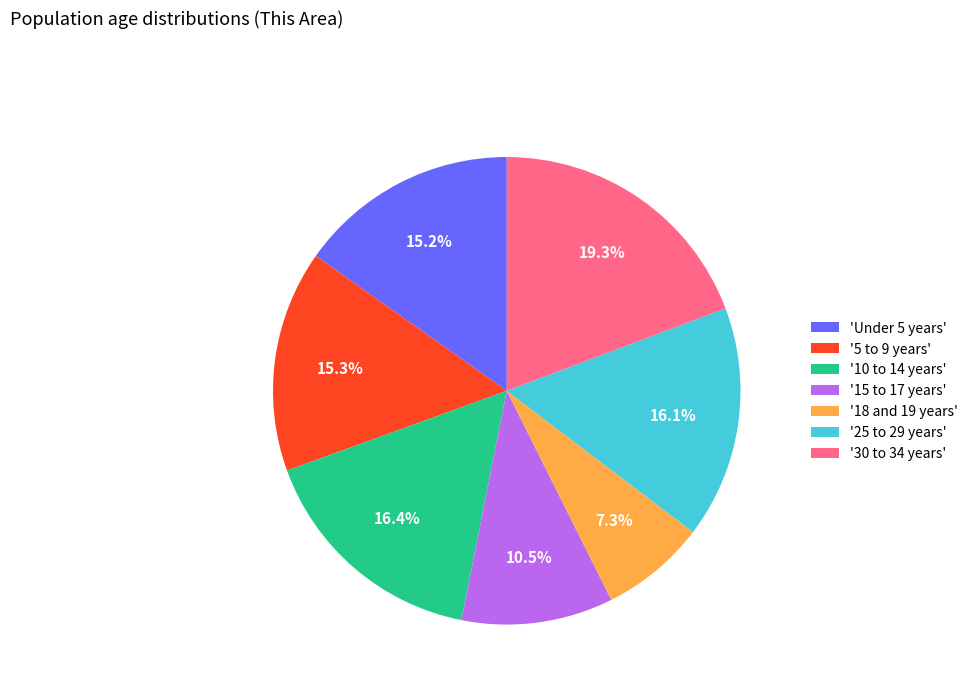

How many segments does this pie chart have?

7